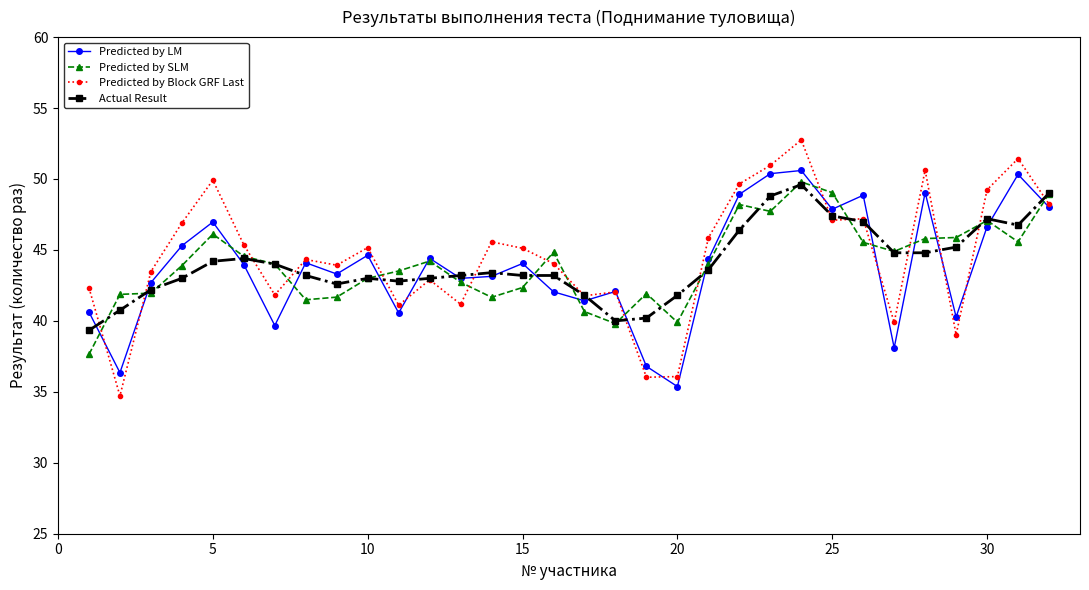

True or false: Predicted by LM has more than 2 points higher than both neighbors.

True